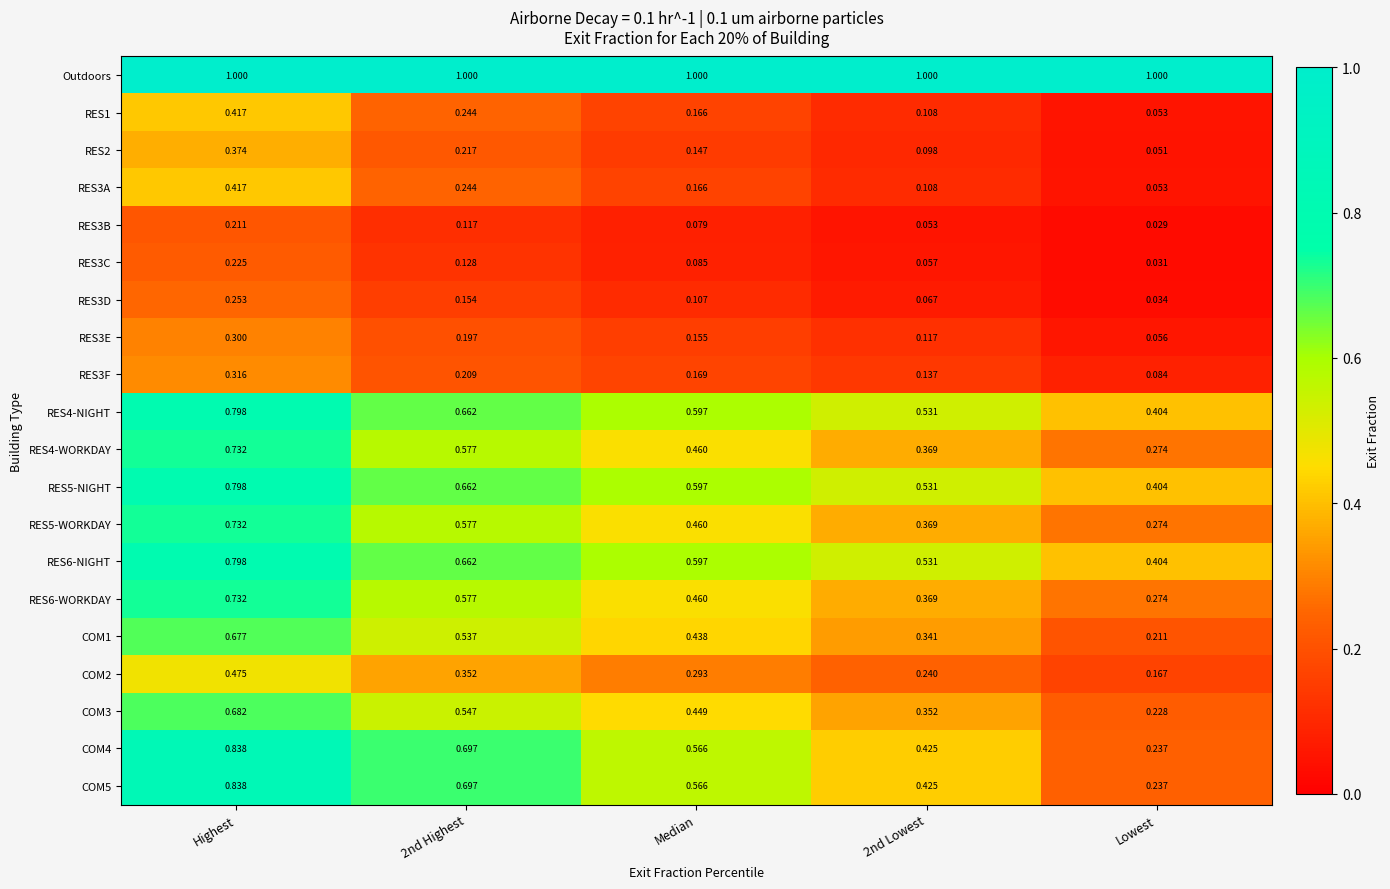

Where is COM4 nearest to the value 0?

Lowest